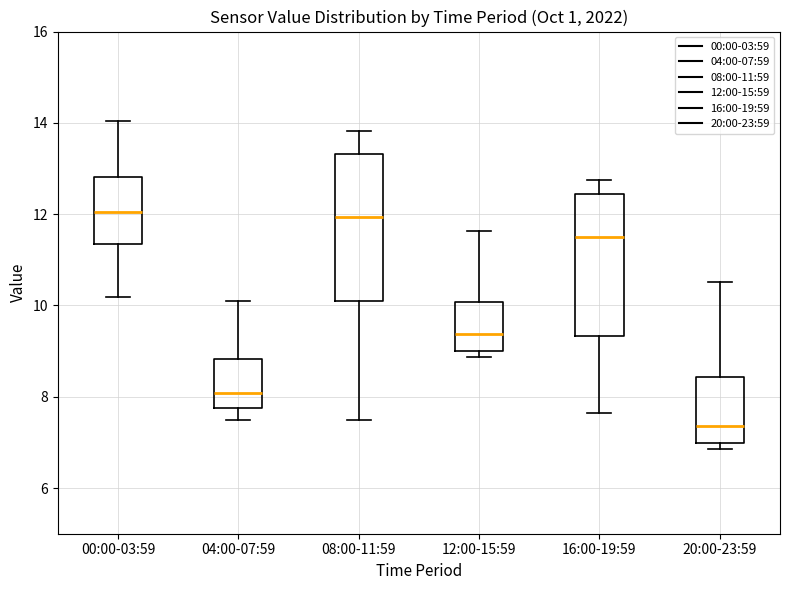

Reading left to right, transcribe this box plot: for each box, give where its median line is, the range the box spans, and where its two whiskers end, as read against the y-axis. The values are not printed on the chart, so give them approximately, as read against the axis.

00:00-03:59: median 12.0, box 11.4 to 12.8, whiskers 10.2 to 14.0
04:00-07:59: median 8.0, box 7.8 to 8.8, whiskers 7.6 to 10.2
08:00-11:59: median 12.0, box 10.0 to 13.4, whiskers 7.6 to 13.8
12:00-15:59: median 9.4, box 9.0 to 10.0, whiskers 8.8 to 11.6
16:00-19:59: median 11.6, box 9.4 to 12.4, whiskers 7.6 to 12.8
20:00-23:59: median 7.4, box 7.0 to 8.4, whiskers 6.8 to 10.6